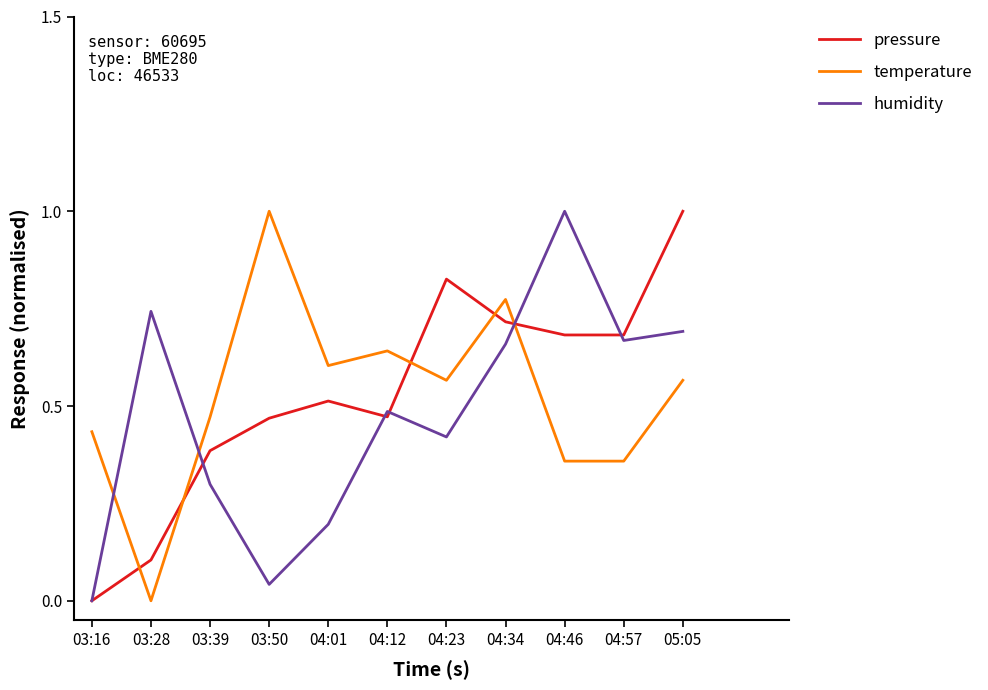

At how many categories does at least one series exceed 0?

11